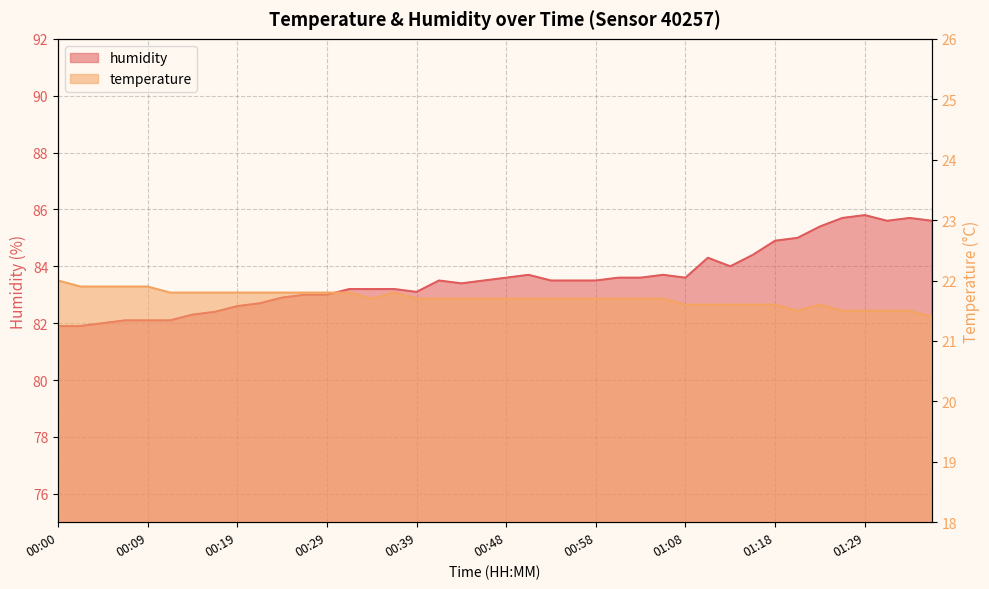

List the series in order of their peak value, highest first.

humidity, temperature